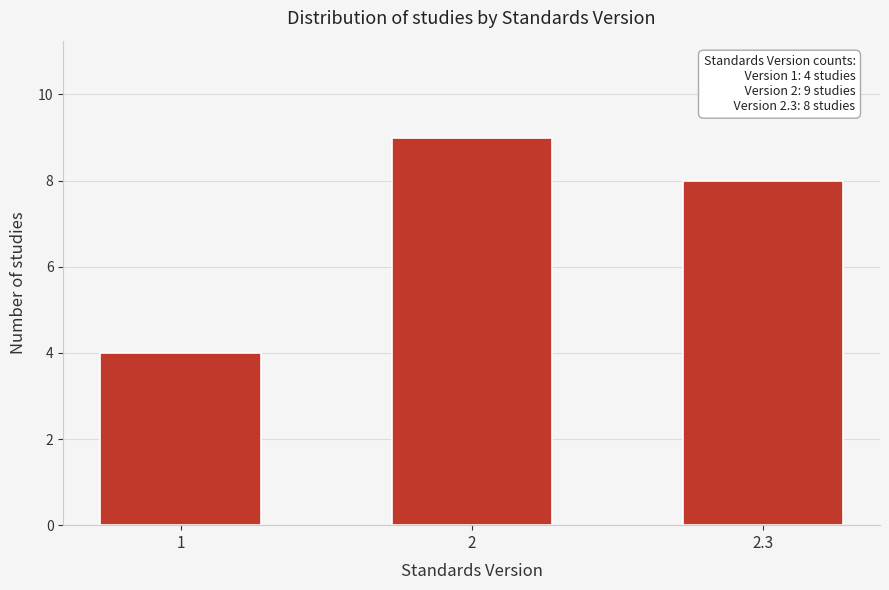

Reading right to left, extract all data points from this chart.

2.3=8	2=9	1=4